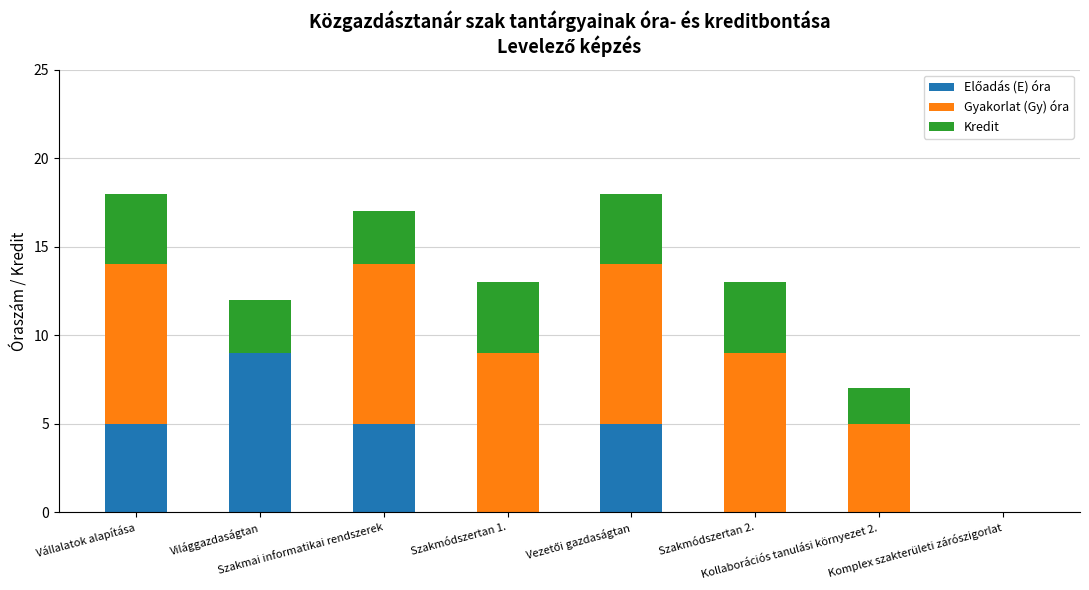

The value of Gyakorlat (Gy) óra at Komplex szakterületi zárószigorlat is -4. True or false?

False